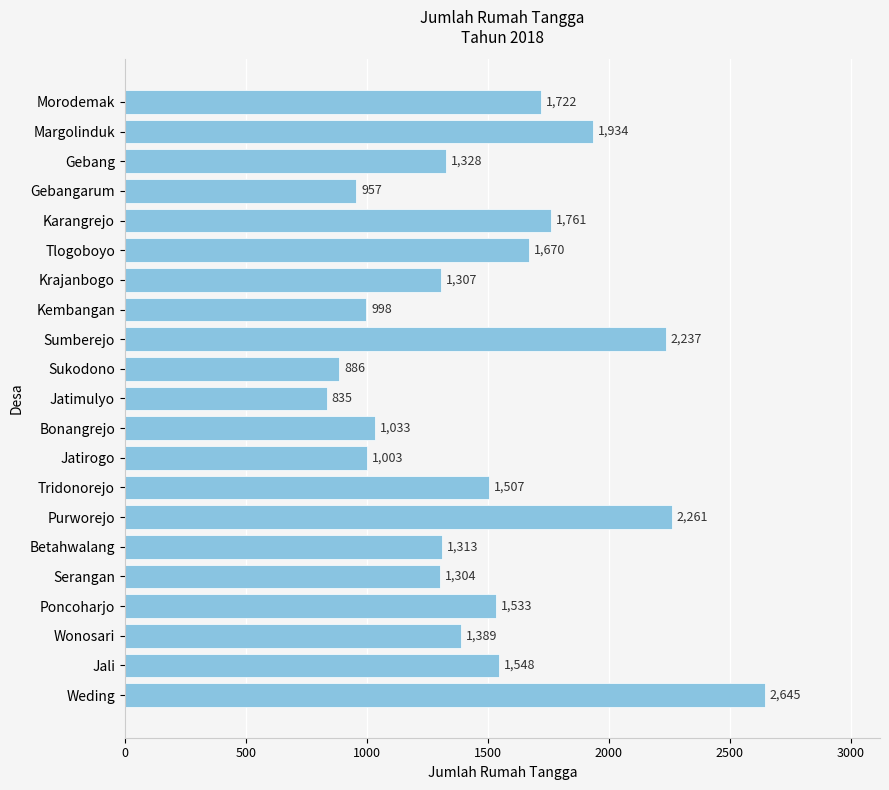

What value does the data have at Weding?

2645